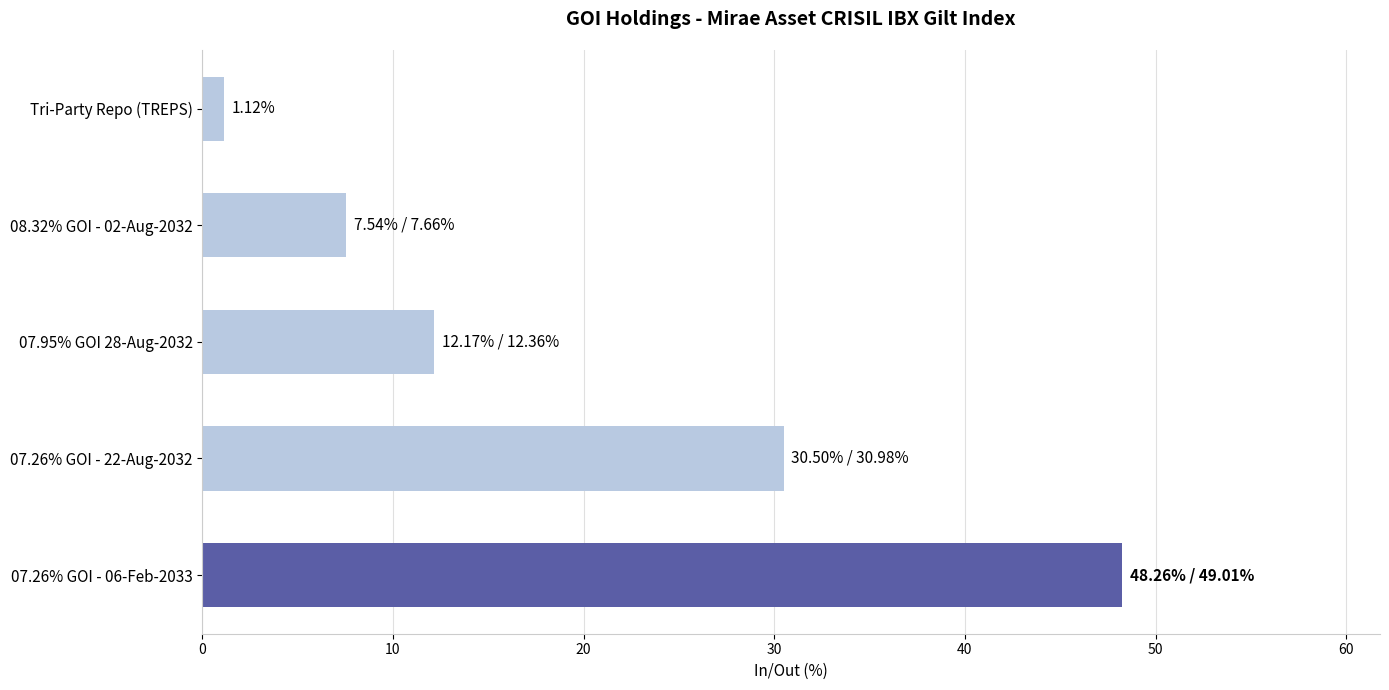

At which category does the chart reach its minimum across all series?

Tri-Party Repo (TREPS)